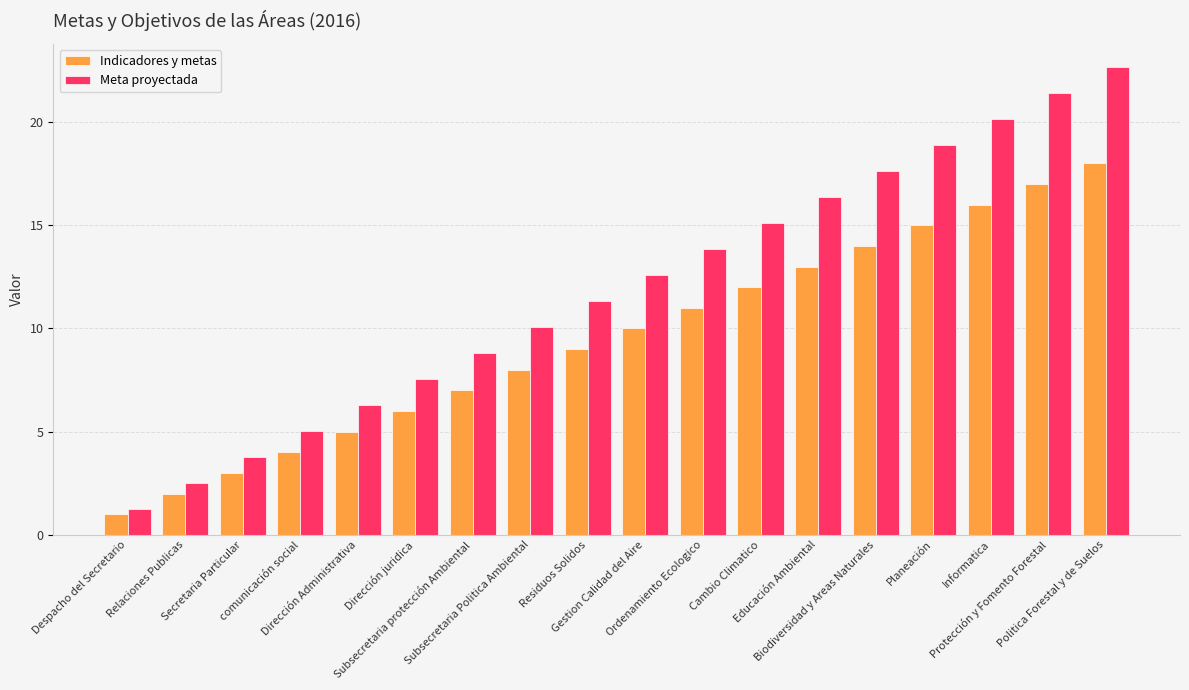

Is it true that Meta proyectada equals 10.1 at Subsecretaria Politica Ambiental?

True